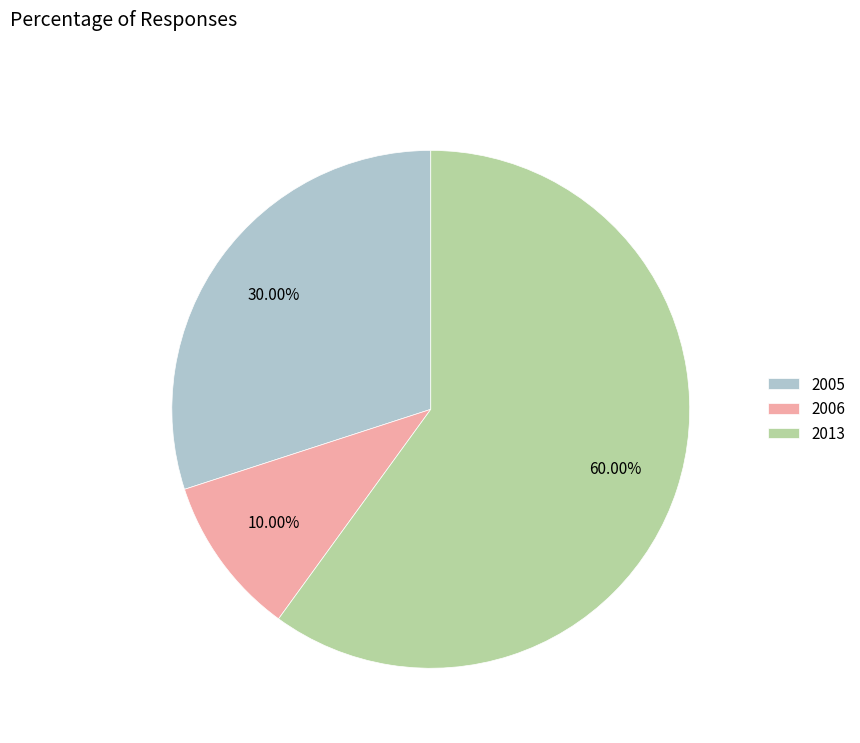

Which category has the smallest portion of the pie?

2006